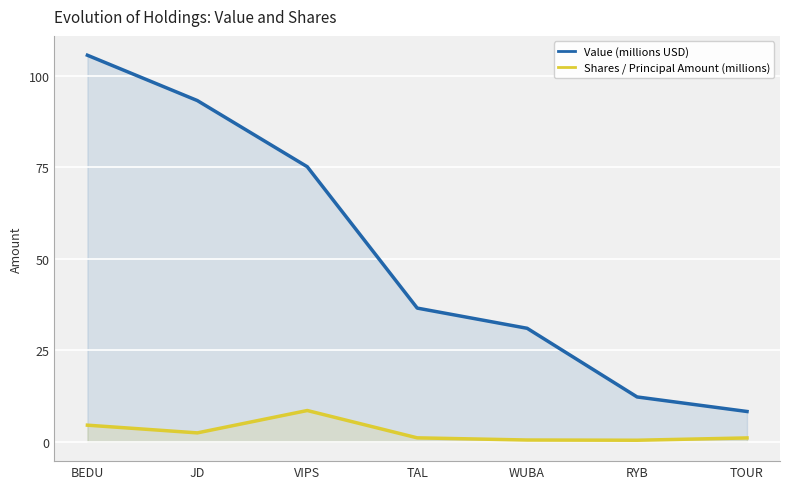

Is the value of Value (millions USD) at JD greater than the value of Shares / Principal Amount (millions) at TOUR?

Yes